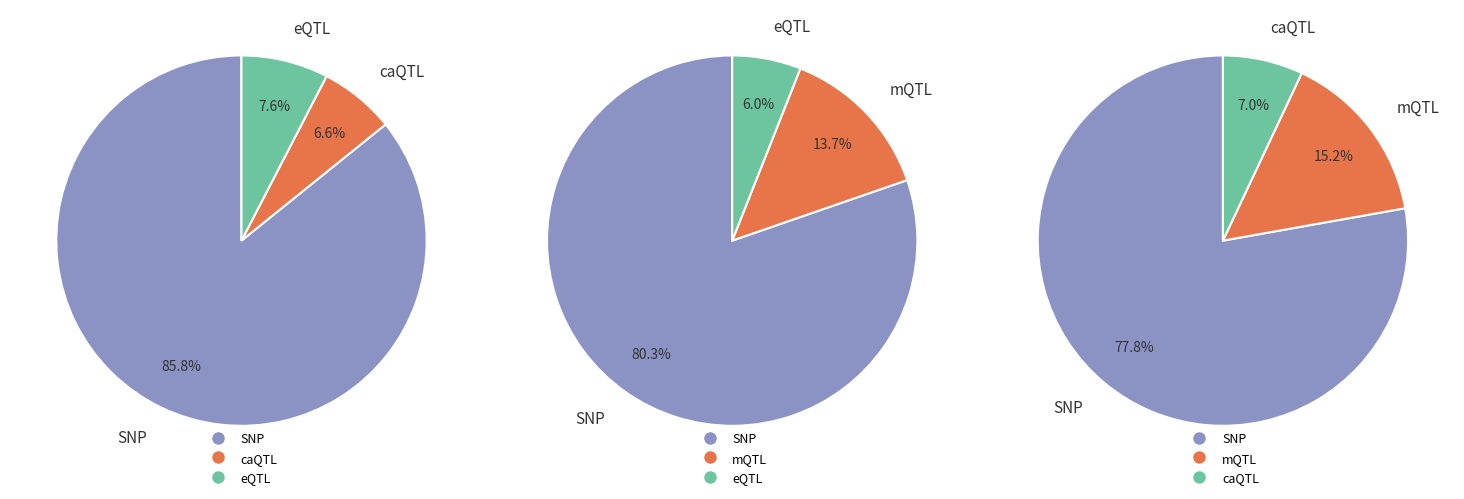

What percentage do 2 and 0 together represent?

85.5%